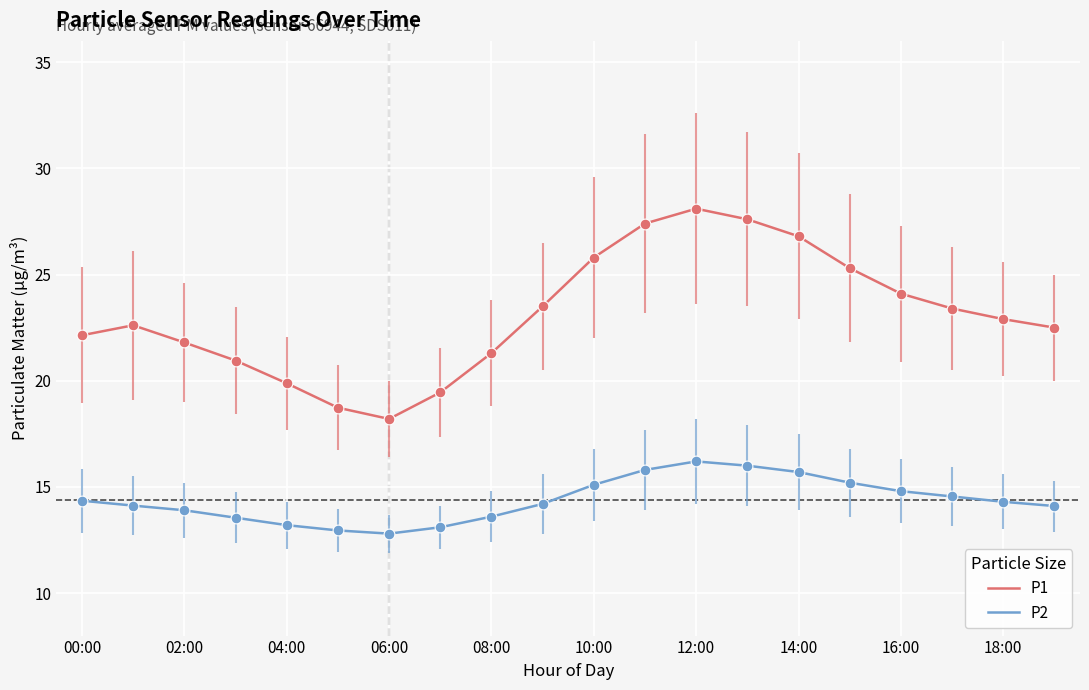

What are all the series names shown in the legend?

P1, P2